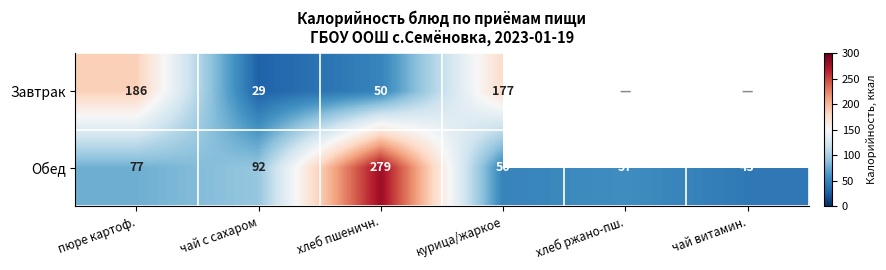

Is the value of Обед at курица/жаркое greater than the value of Завтрак at чай с сахаром?

Yes